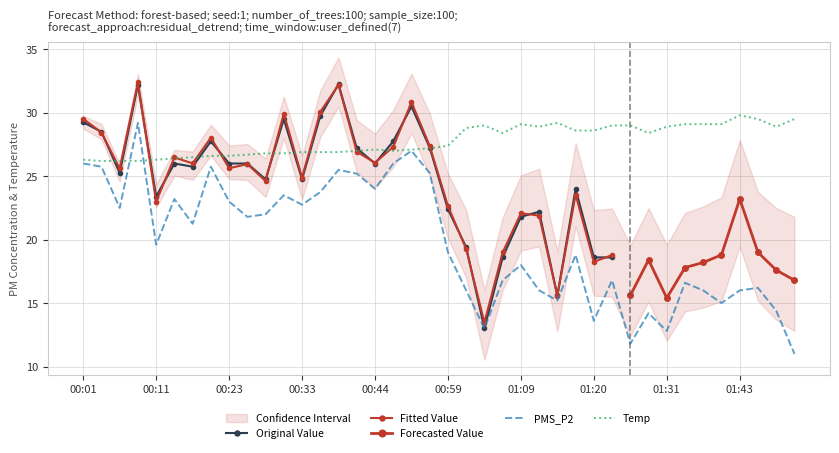

What position from the left is 00:36?

14